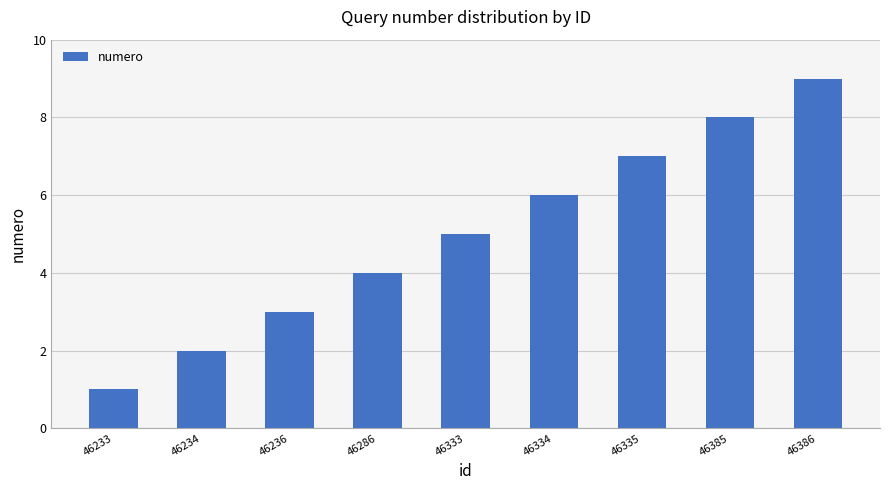

Is it true that the value at 46234 is 1?

False